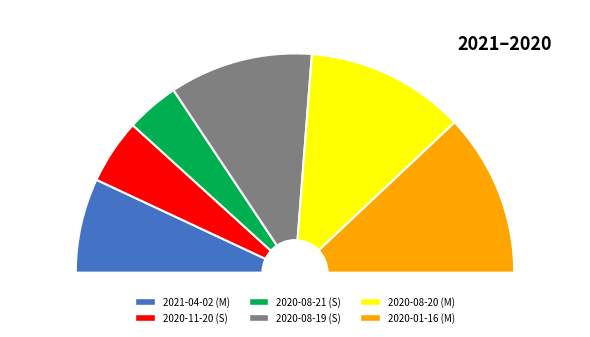

Does 2021-04-02 (M) represent more than half of the total?

No